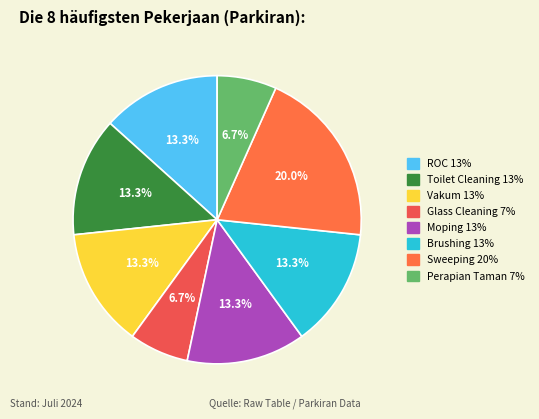

Is there any slice that represents more than half of the pie?

No